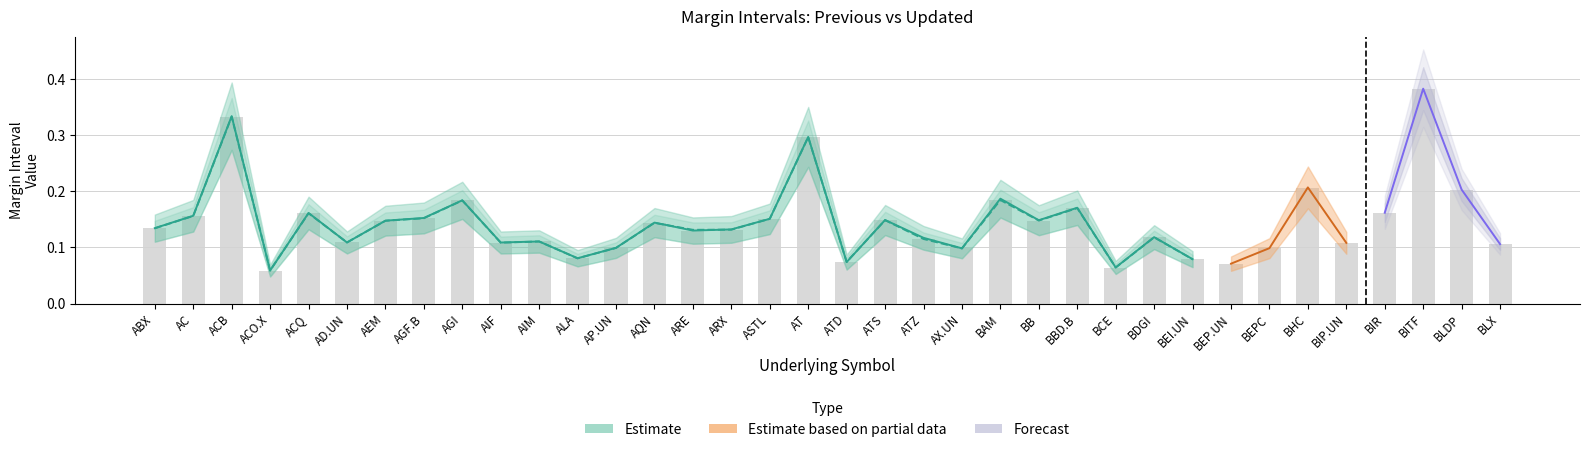

Read the value at BCE.

0.1